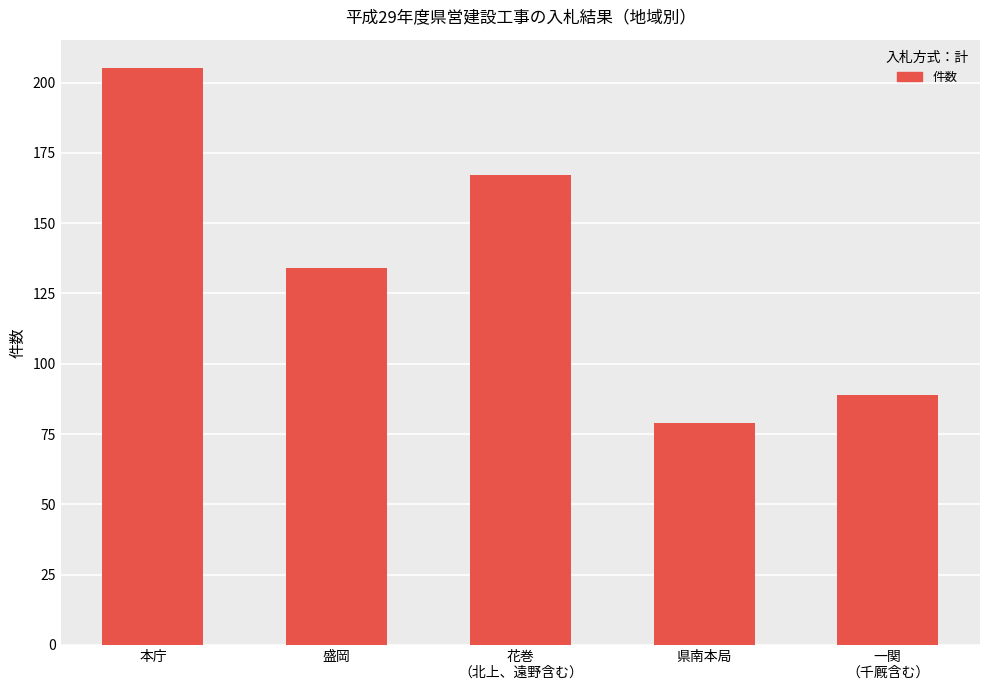

How many bars are there in total?

5